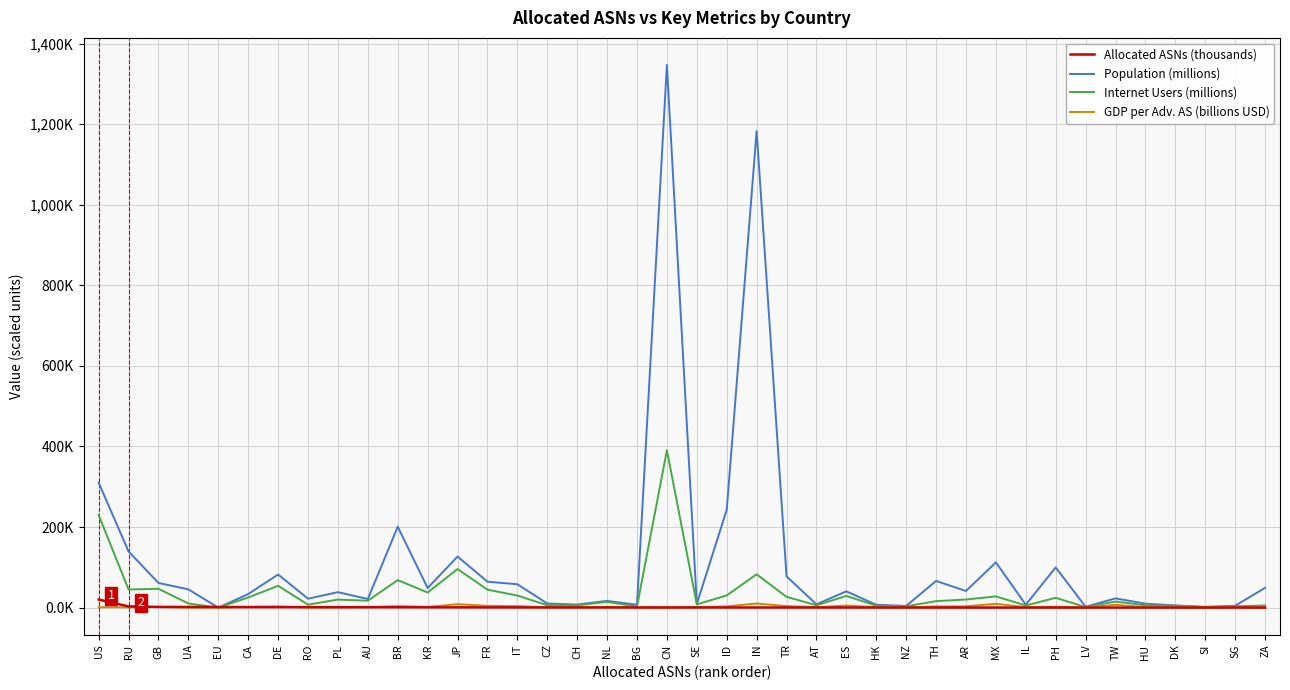

What are all the series names shown in the legend?

Allocated ASNs (thousands), Population (millions), Internet Users (millions), GDP per Adv. AS (billions USD)